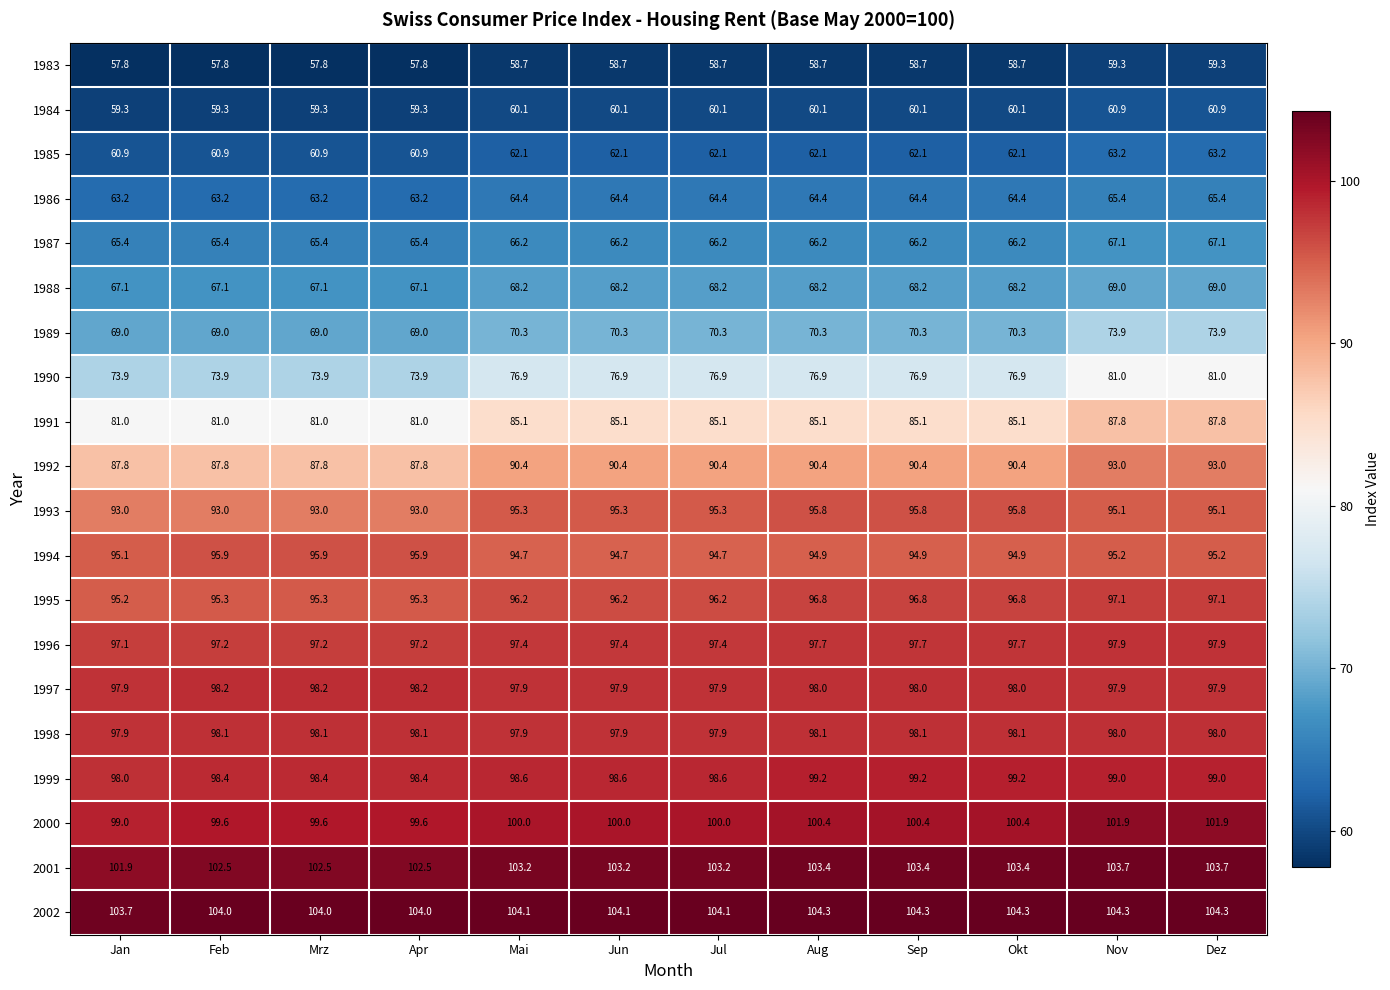

Count the number of data series in this chart.

20